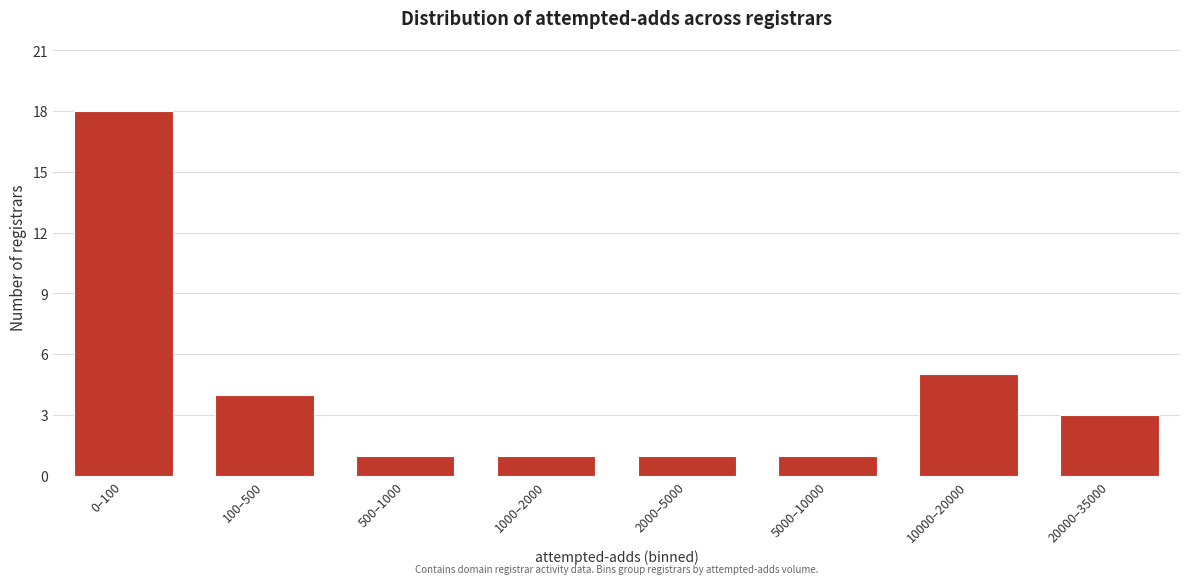

Reading left to right, what are all the values shown in this chart?

0–100=18	100–500=4	500–1000=1	1000–2000=1	2000–5000=1	5000–10000=1	10000–20000=5	20000–35000=3